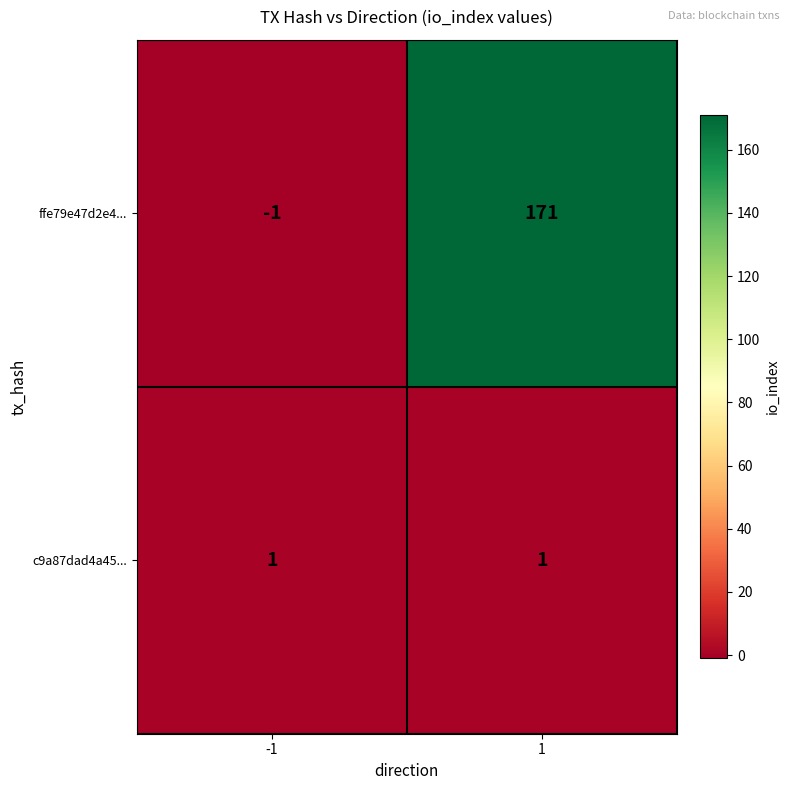

List the series in order of their peak value, lowest first.

c9a87dad4a45..., ffe79e47d2e4...